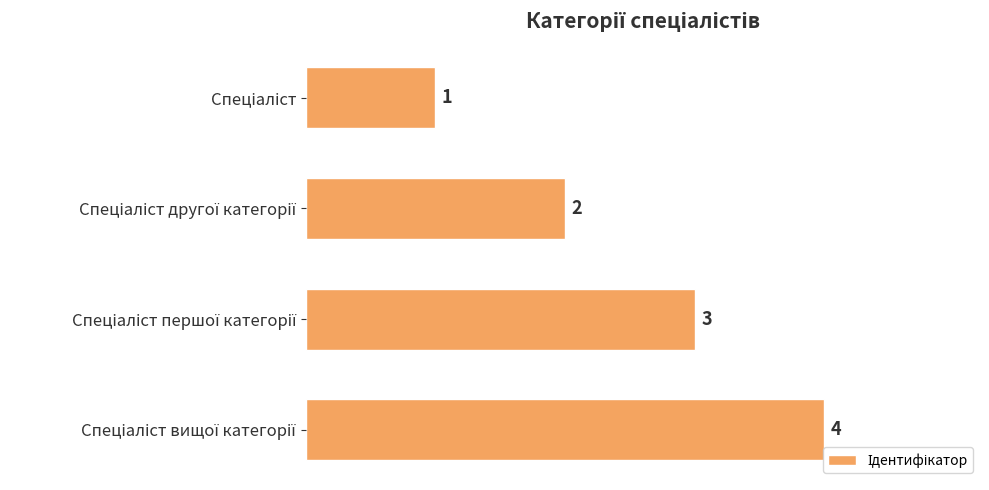

What is the difference between the maximum and minimum values?

3